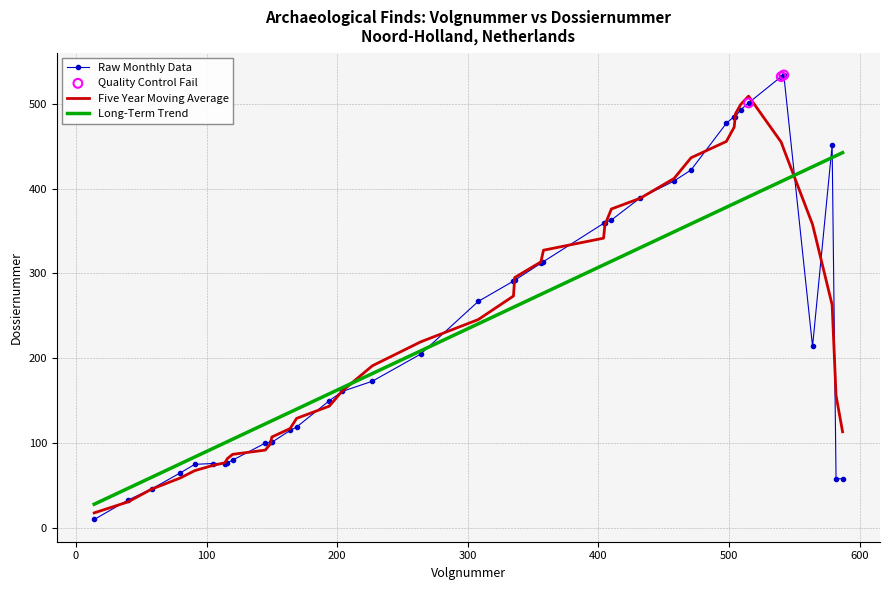

At how many categories does at least one series exceed 519?

2